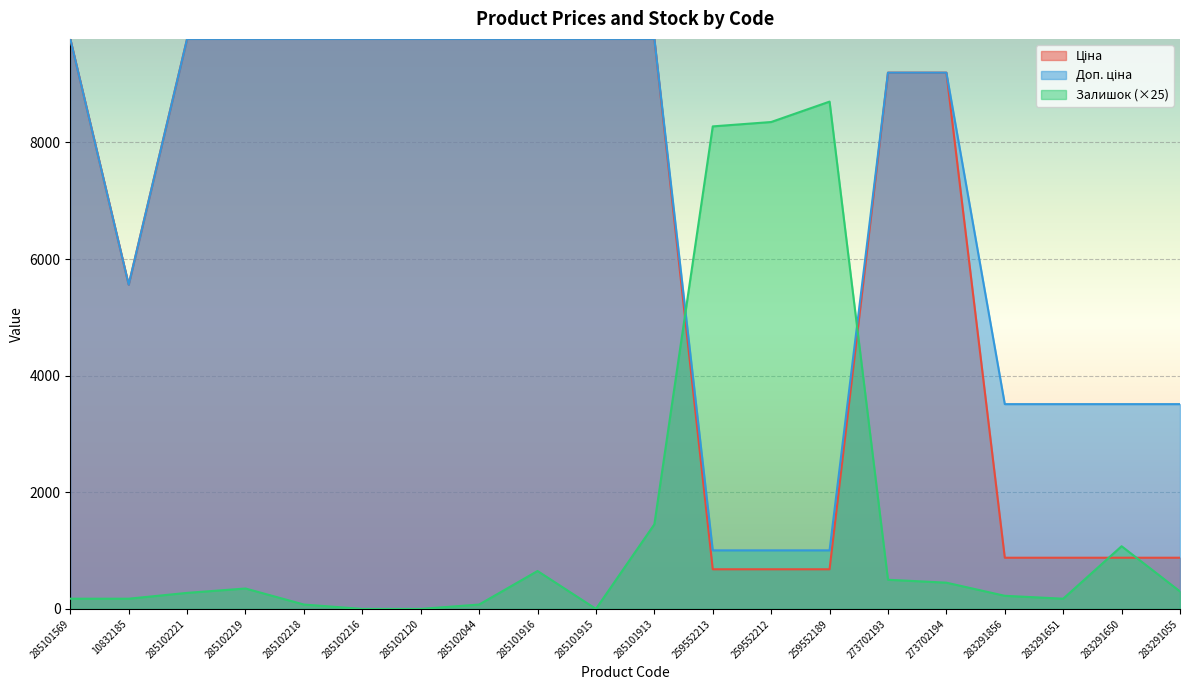

Is the value of Залишок at 259552213 greater than the value of Доп. ціна at 283291650?

Yes